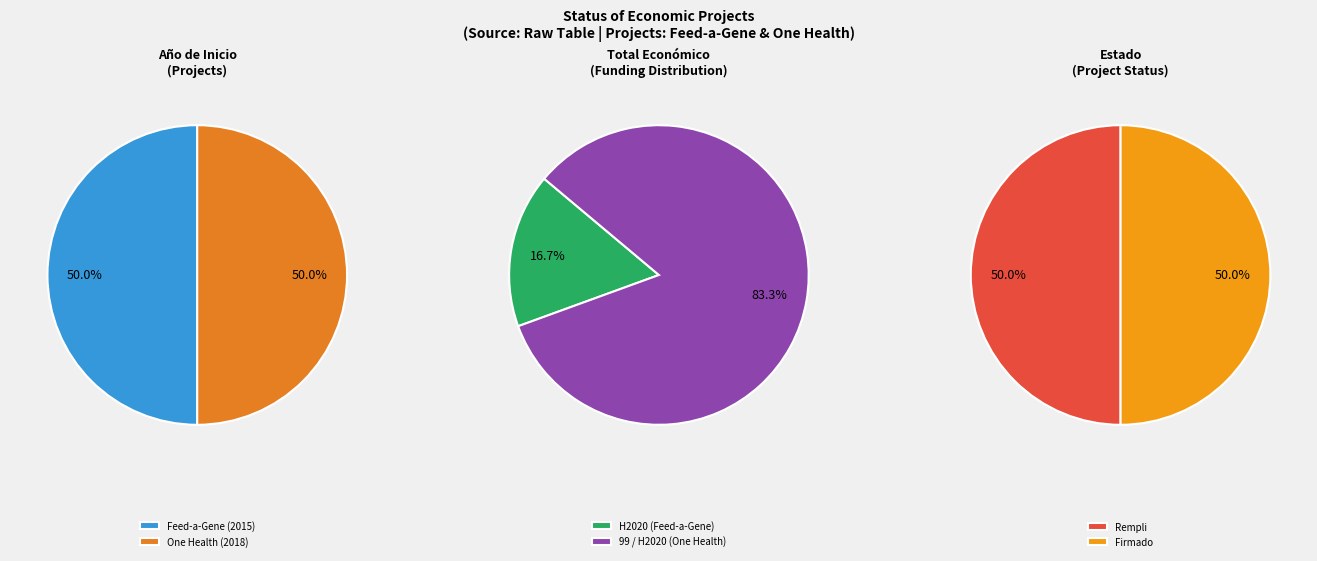

Do Feed-a-Gene (2015) and One Health (2018) together represent more than half of the pie?

Yes